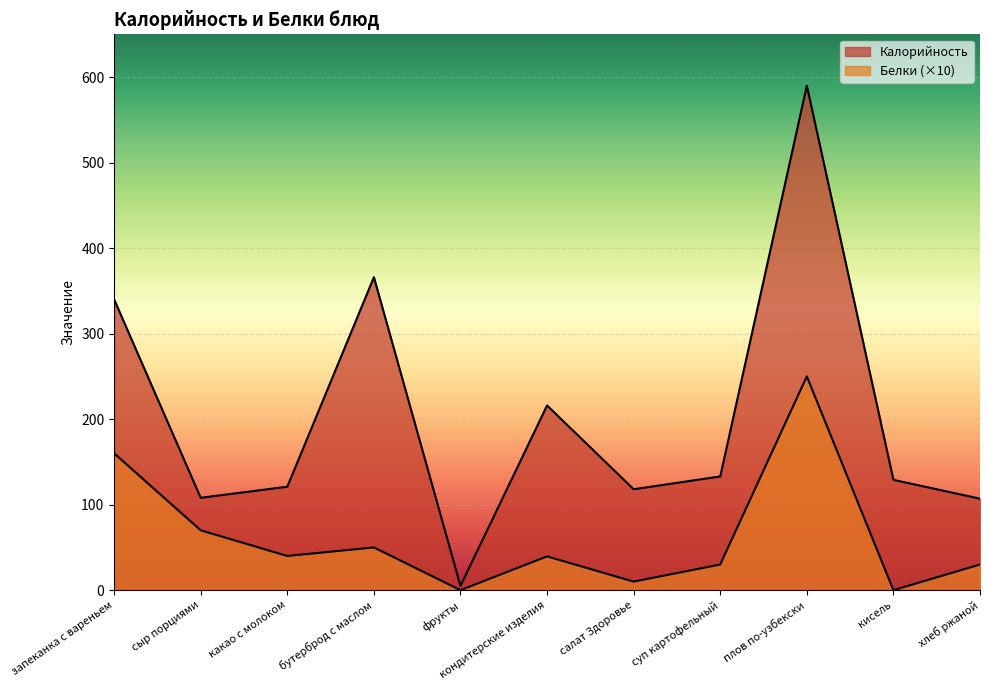

Between сыр порциями and кисель, which series saw the biggest shift?

Белки